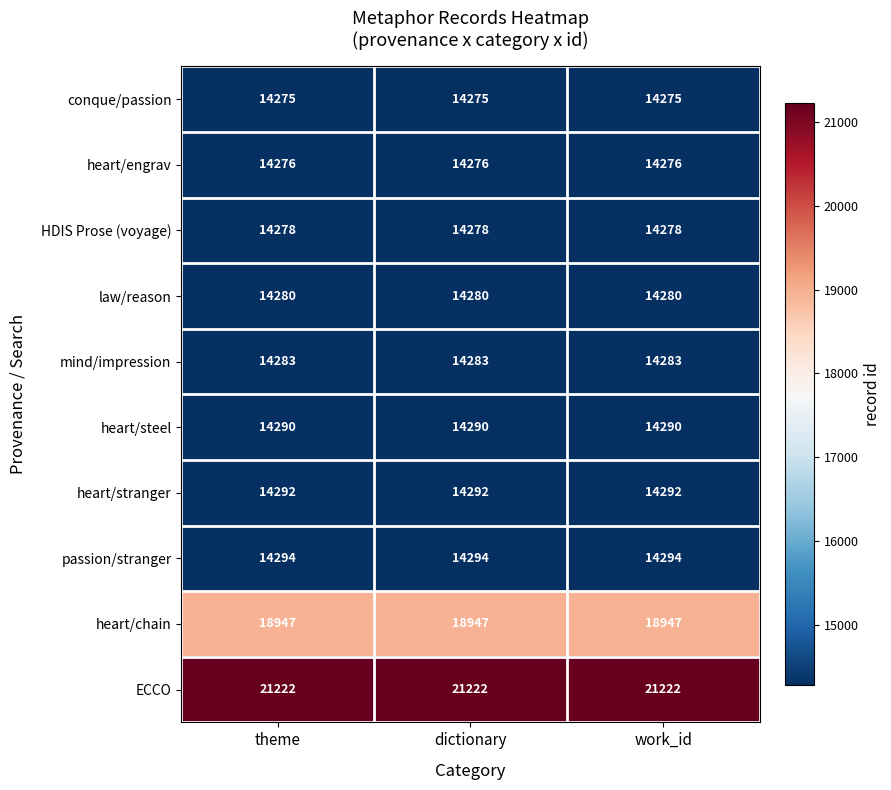

What is the difference between the highest and lowest values at dictionary?

6947